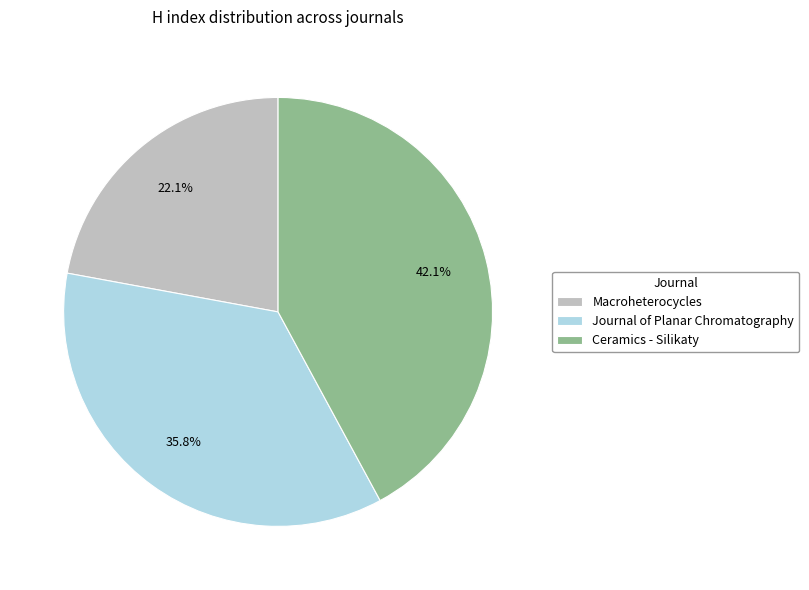

What percentage do Journal of Planar Chromatography and Ceramics - Silikaty together represent?

77.9%